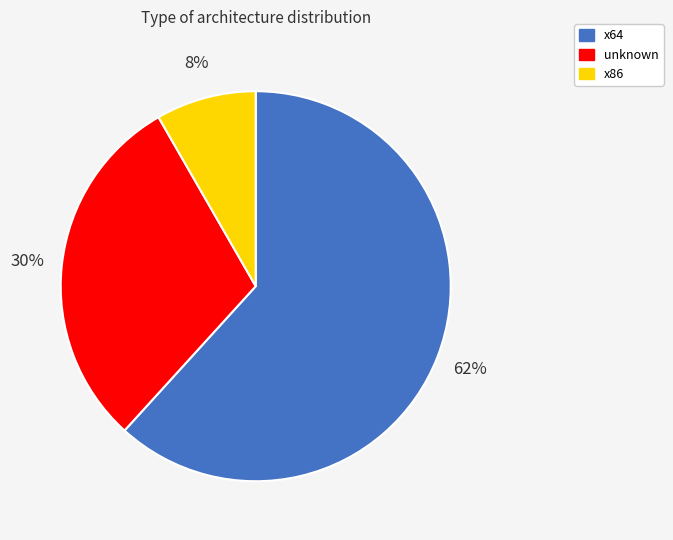

Is the sum of unknown and x86 greater than half?

No